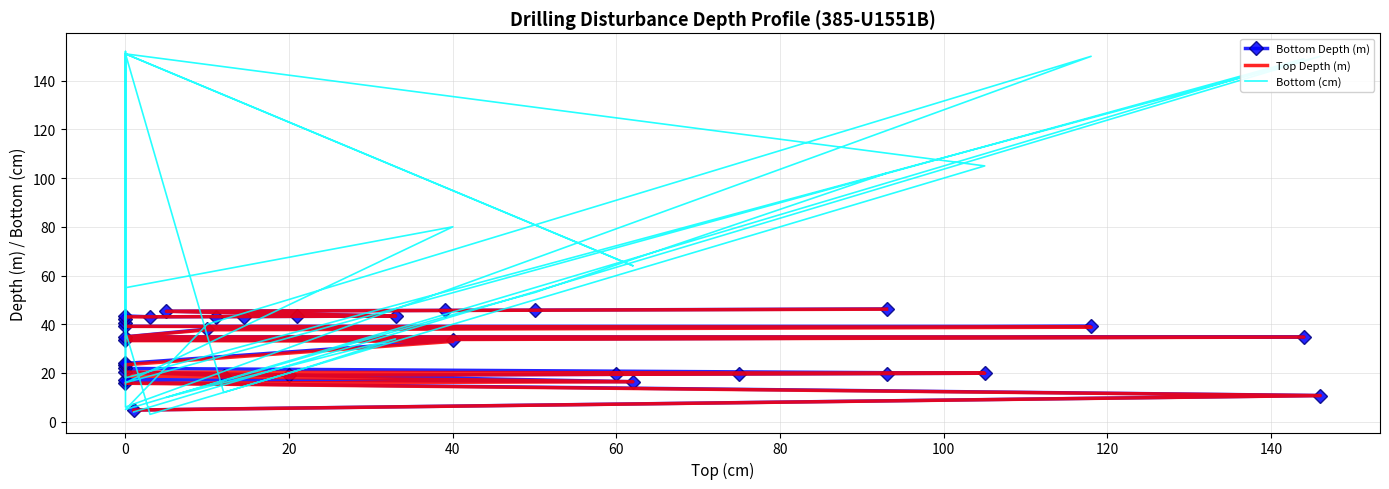

Which series has the widest spread of values?

Bottom (cm)